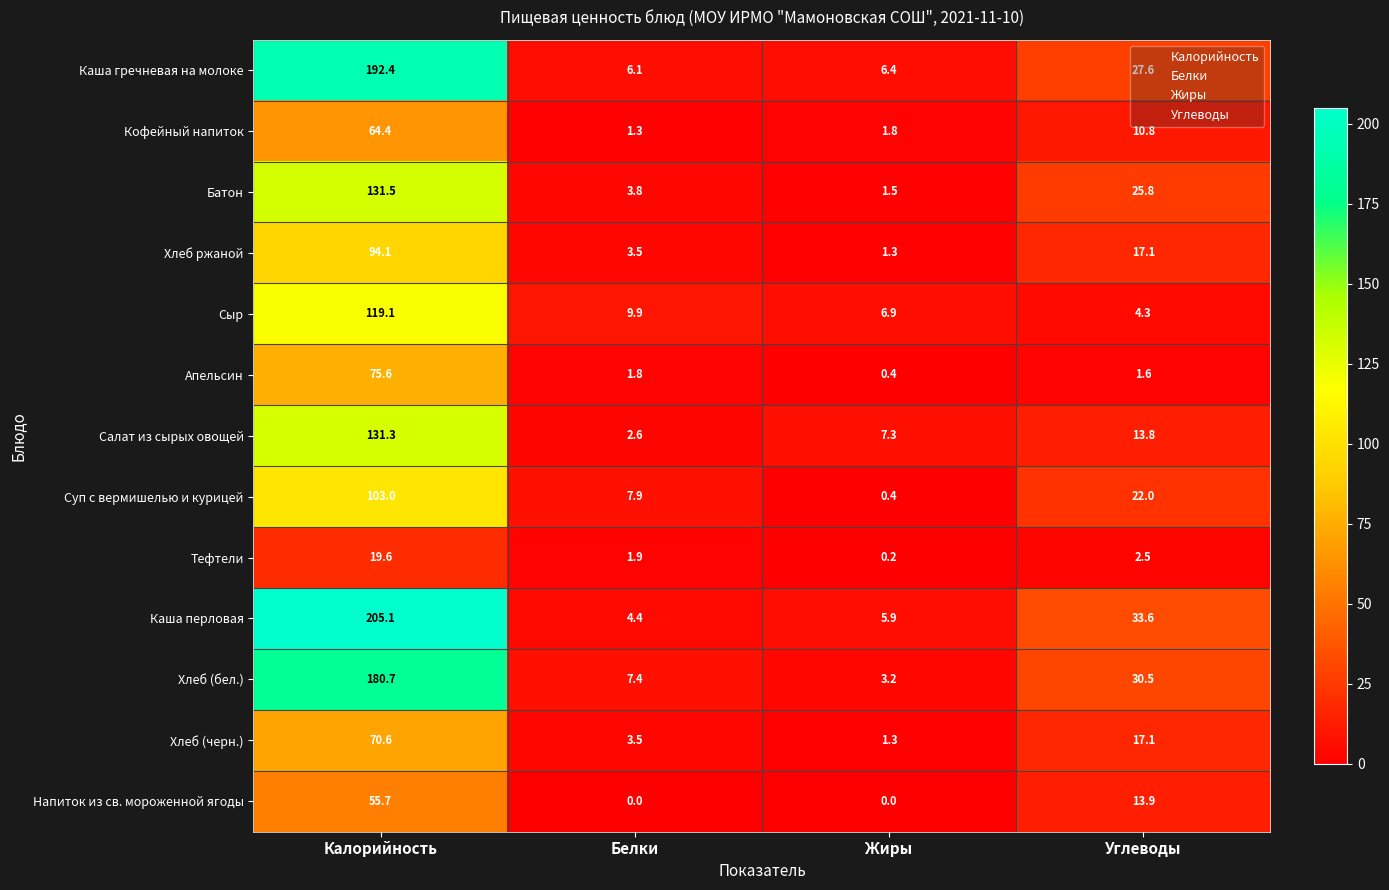

At Калорийность, list the series in order from smallest to largest.

Тефтели, Напиток из св. мороженной ягоды, Кофейный напиток, Хлеб (черн.), Апельсин, Хлеб ржаной, Суп с вермишелью и курицей, Сыр, Салат из сырых овощей, Батон, Хлеб (бел.), Каша гречневая на молоке, Каша перловая